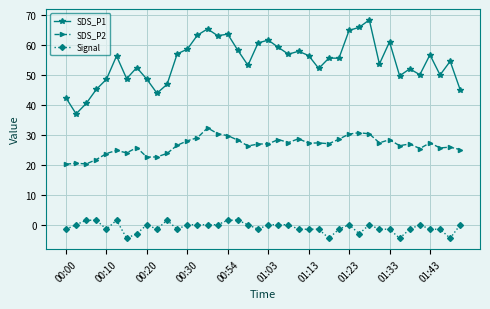

What is the maximum value shown in the chart?

68.2